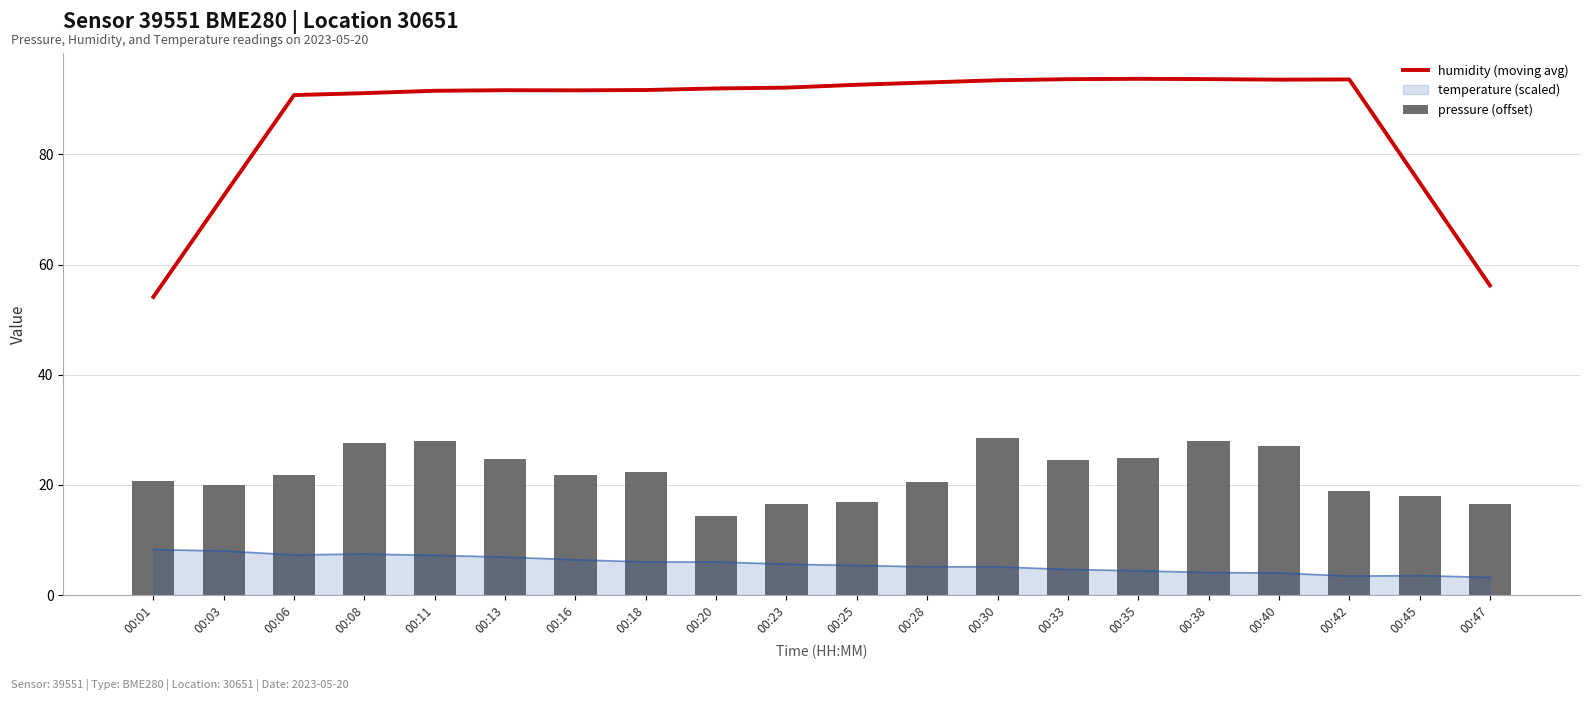

What is the total value across all series at 00:11?

119.5